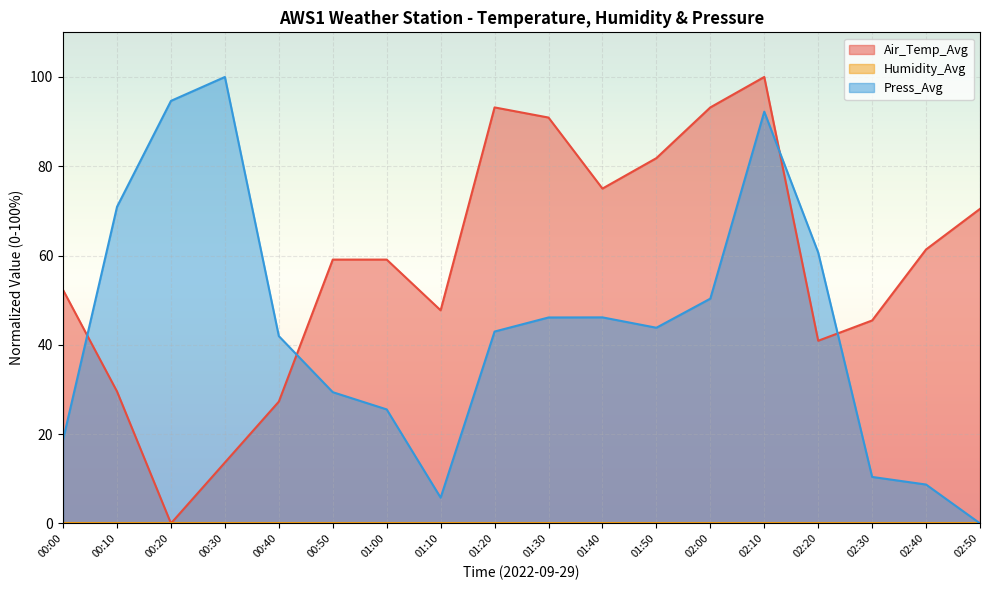

Which series has the largest total across all categories?

Air_Temp_Avg